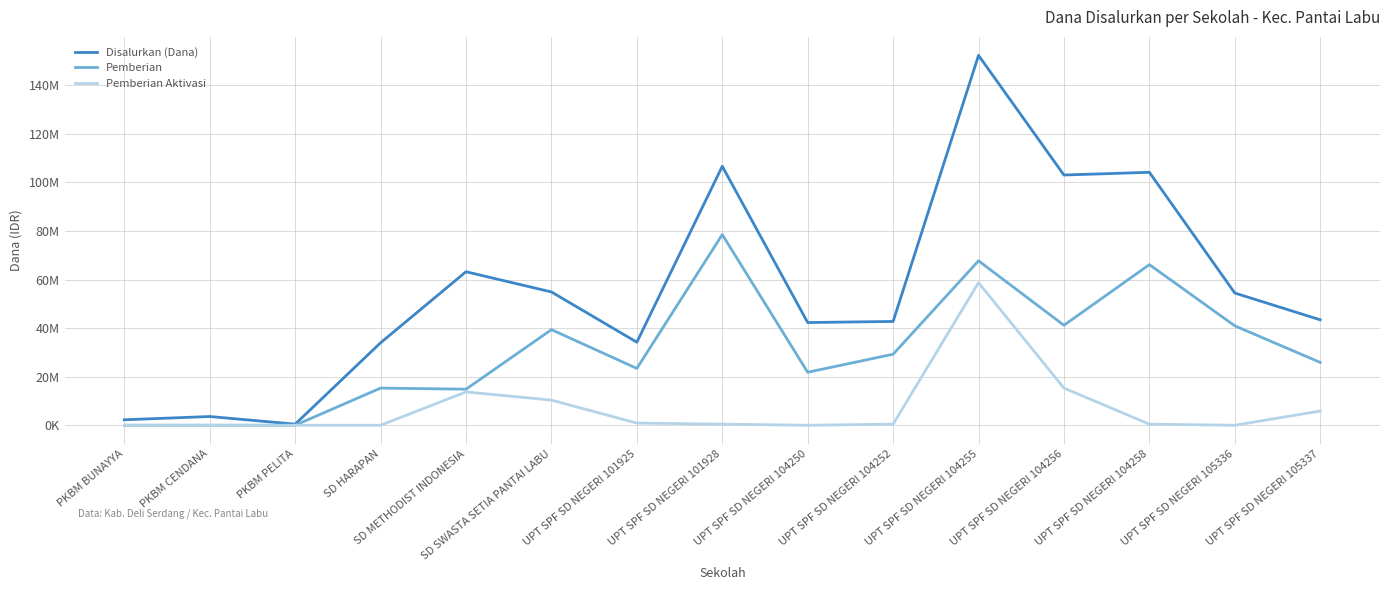

What are all the series names shown in the legend?

Disalurkan (Dana), Pemberian, Pemberian Aktivasi